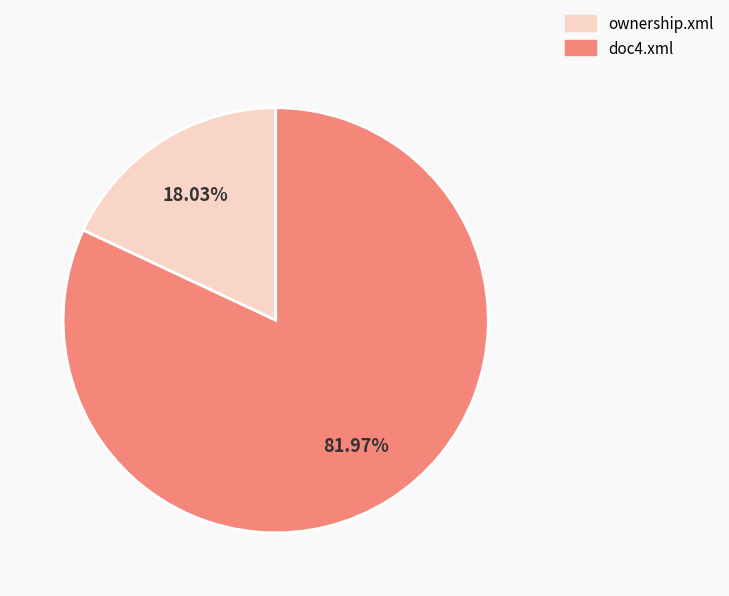

How many slices are in this pie chart?

2